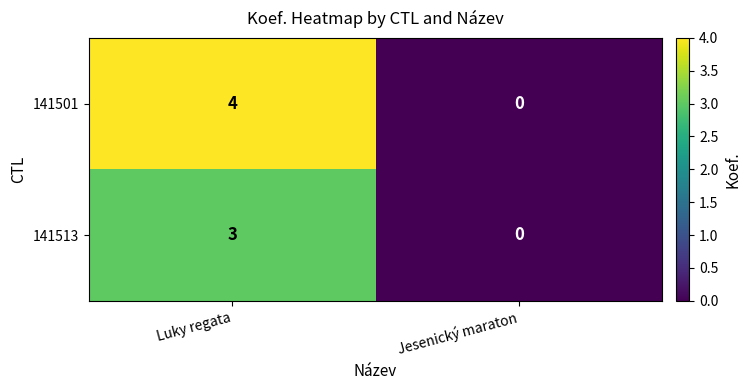

What is the sum of all 141513 values?

3